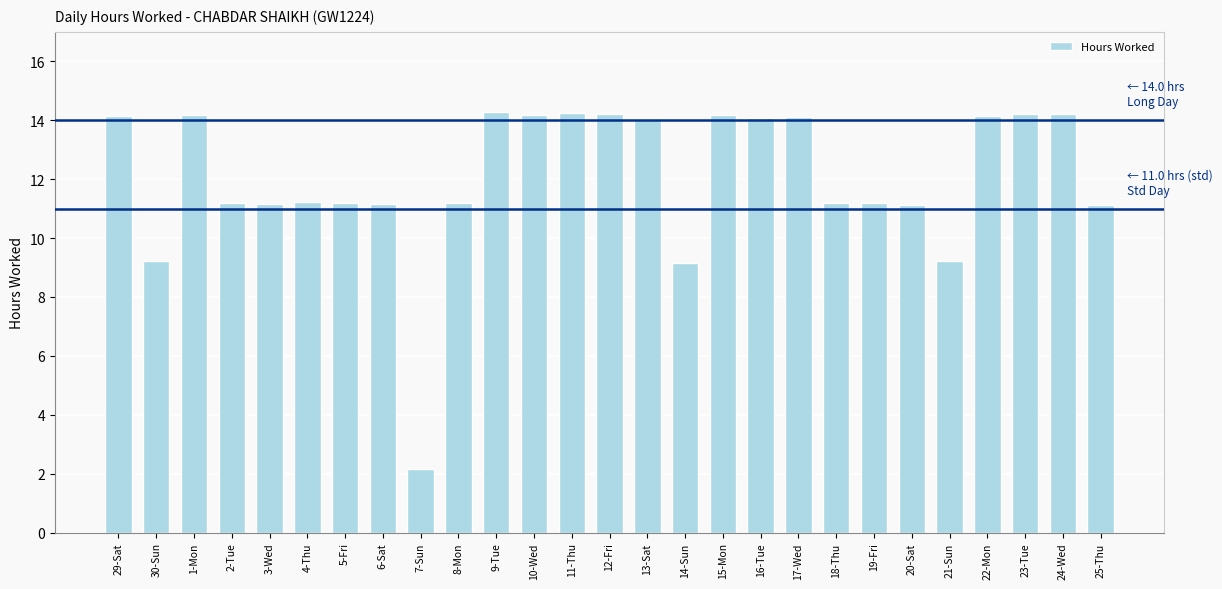

How many values exceed 11?

23